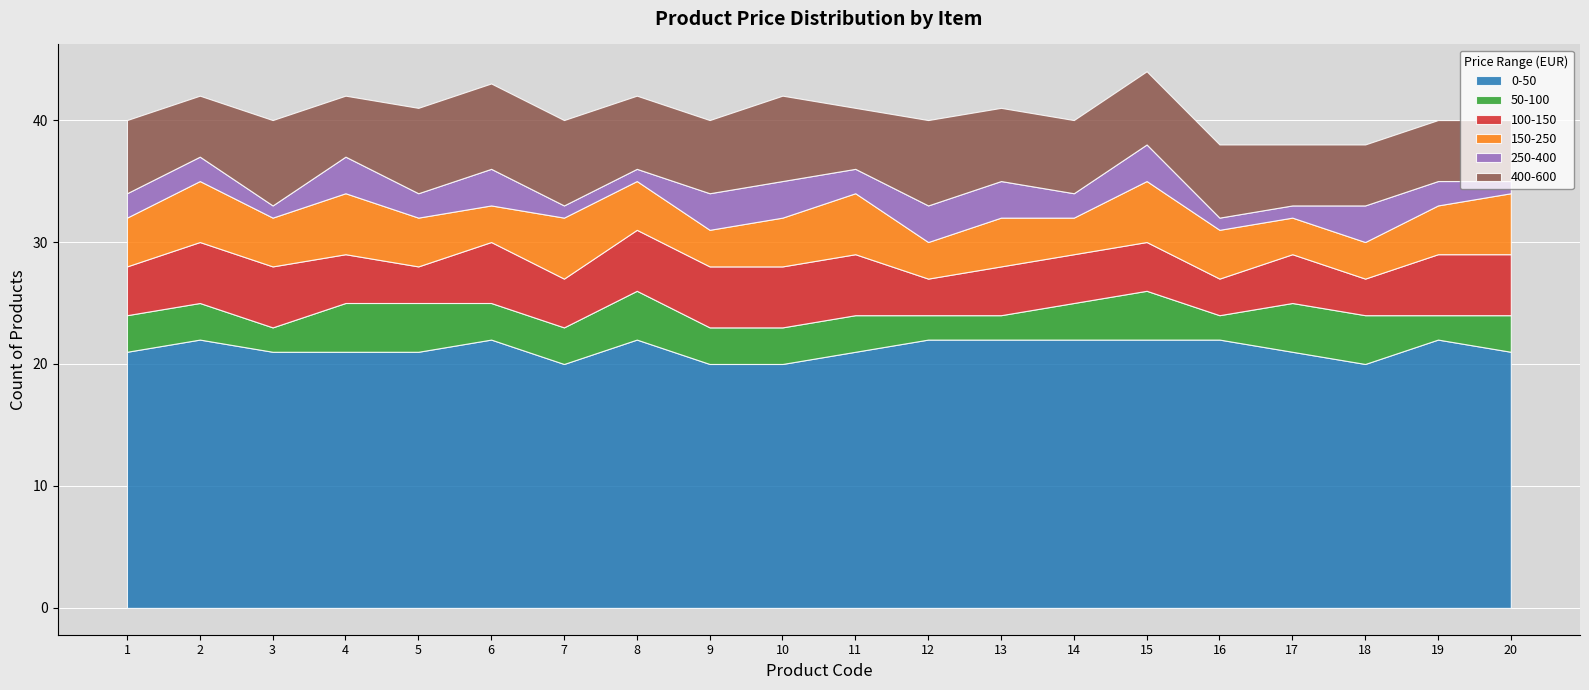

What is the minimum value for 0-50?

20